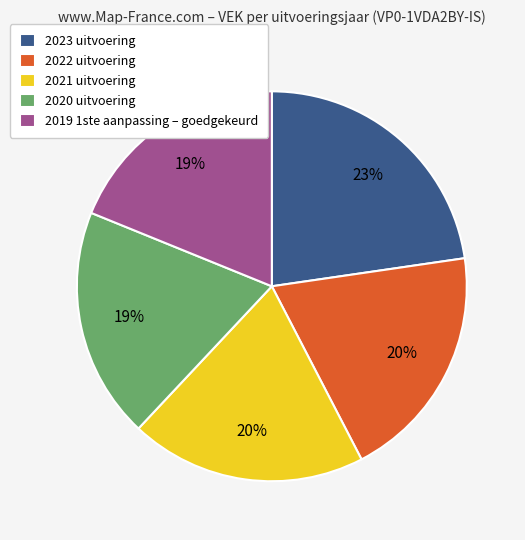

Is the sum of 2023 uitvoering and 2020 uitvoering greater than half?

No